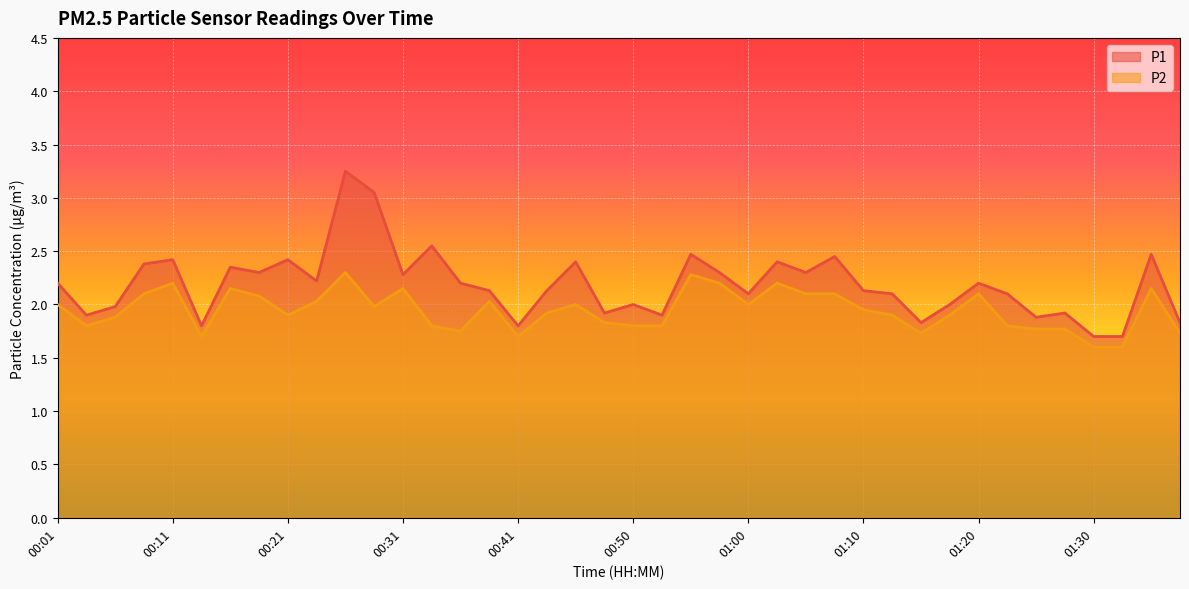

Reading left to right, transcribe all the data shown in this chart.

P1: 00:01=2.2	00:04=1.9	00:06=2.0	00:09=2.4	00:11=2.4	00:14=1.8	00:16=2.4	00:18=2.3	00:21=2.4	00:23=2.2	00:26=3.2	00:28=3.0	00:31=2.3	00:33=2.5	00:36=2.2	00:38=2.1	00:41=1.8	00:43=2.1	00:45=2.4	00:48=1.9	00:50=2.0	00:53=1.9	00:55=2.5	00:58=2.3	01:00=2.1	01:03=2.4	01:05=2.3	01:07=2.5	01:10=2.1	01:12=2.1	01:15=1.8	01:17=2.0	01:20=2.2	01:22=2.1	01:25=1.9	01:27=1.9	01:30=1.7	01:32=1.7	01:35=2.5	01:37=1.8
P2: 00:01=2.0	00:04=1.8	00:06=1.9	00:09=2.1	00:11=2.2	00:14=1.7	00:16=2.1	00:18=2.1	00:21=1.9	00:23=2.0	00:26=2.3	00:28=2.0	00:31=2.1	00:33=1.8	00:36=1.8	00:38=2.0	00:41=1.7	00:43=1.9	00:45=2.0	00:48=1.8	00:50=1.8	00:53=1.8	00:55=2.3	00:58=2.2	01:00=2.0	01:03=2.2	01:05=2.1	01:07=2.1	01:10=1.9	01:12=1.9	01:15=1.7	01:17=1.9	01:20=2.1	01:22=1.8	01:25=1.8	01:27=1.8	01:30=1.6	01:32=1.6	01:35=2.1	01:37=1.7